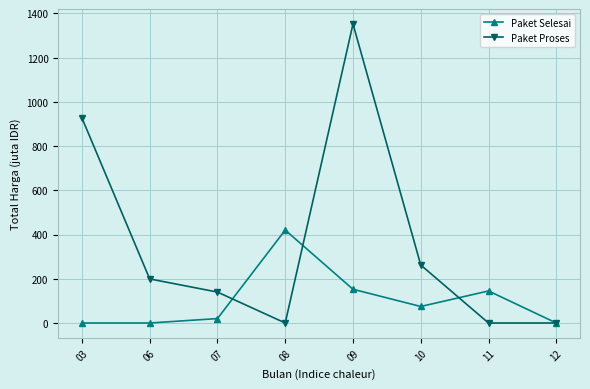

List the series in order of their overall mean, lowest first.

Paket Selesai, Paket Proses